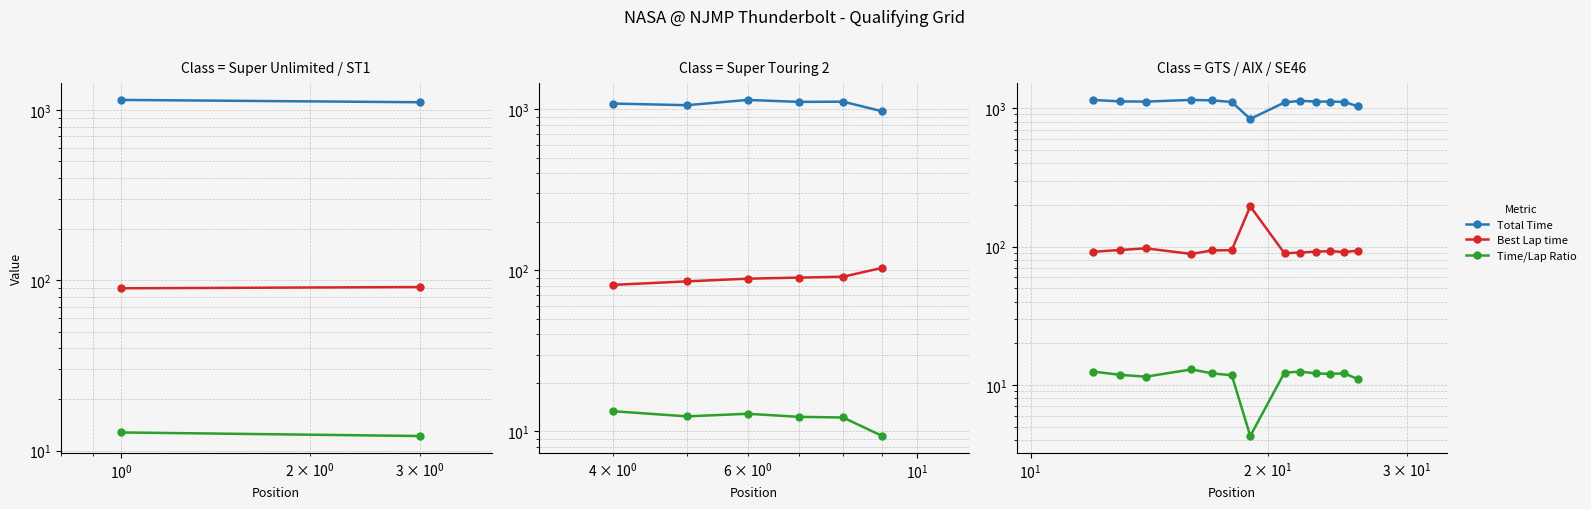

True or false: Best Lap time has more than 2 points higher than both neighbors.

True